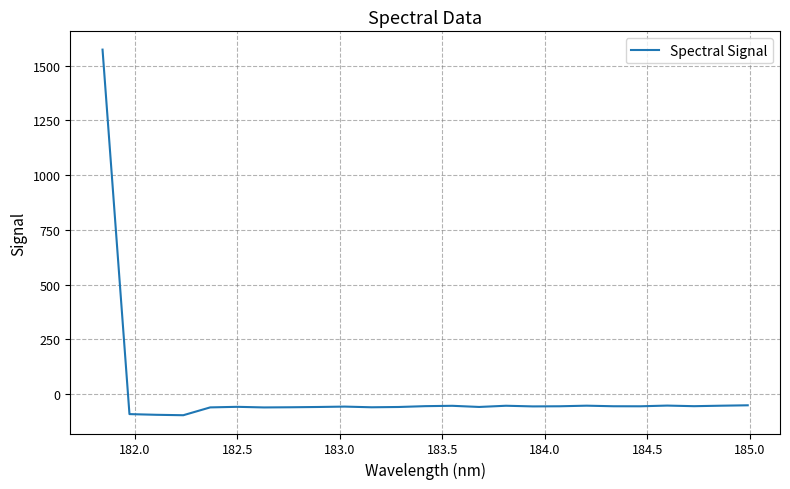

What is the minimum value shown in the chart?

-97.1